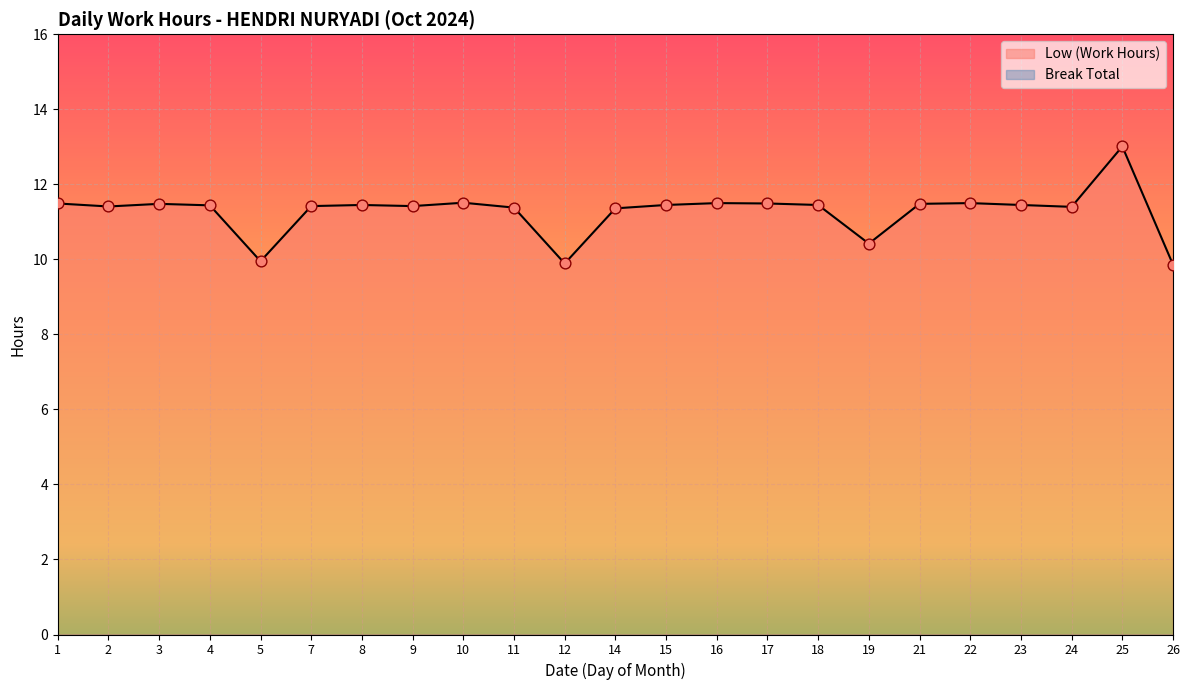

Between 9 and 2, which is larger?

9